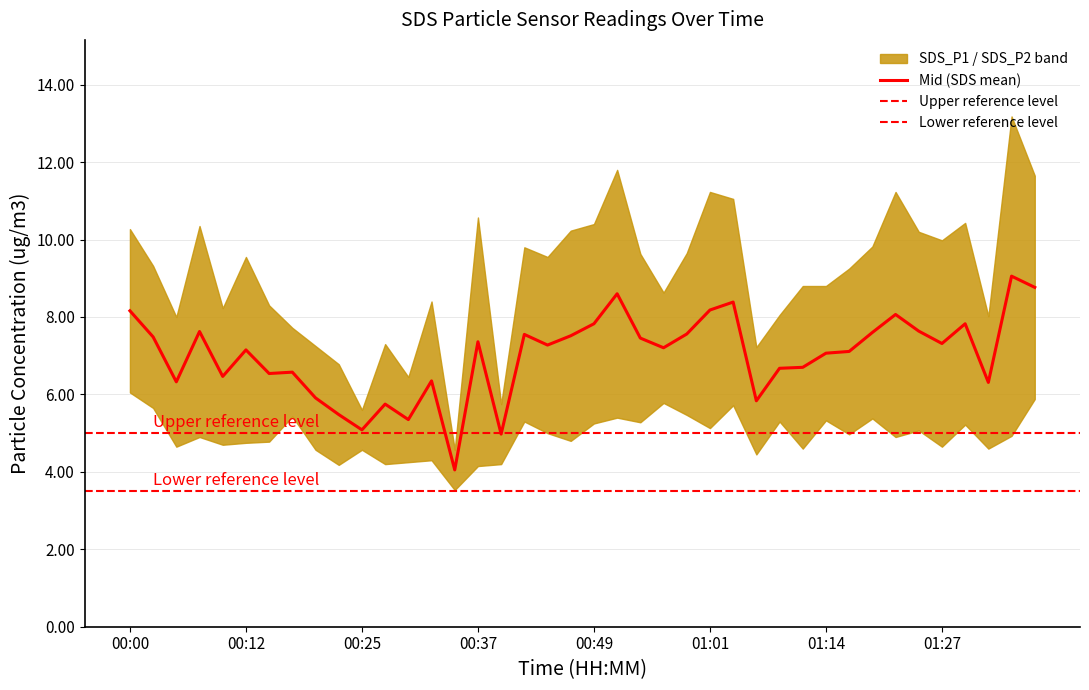

What is the change in value from 00:56 to 00:59?

+0.4